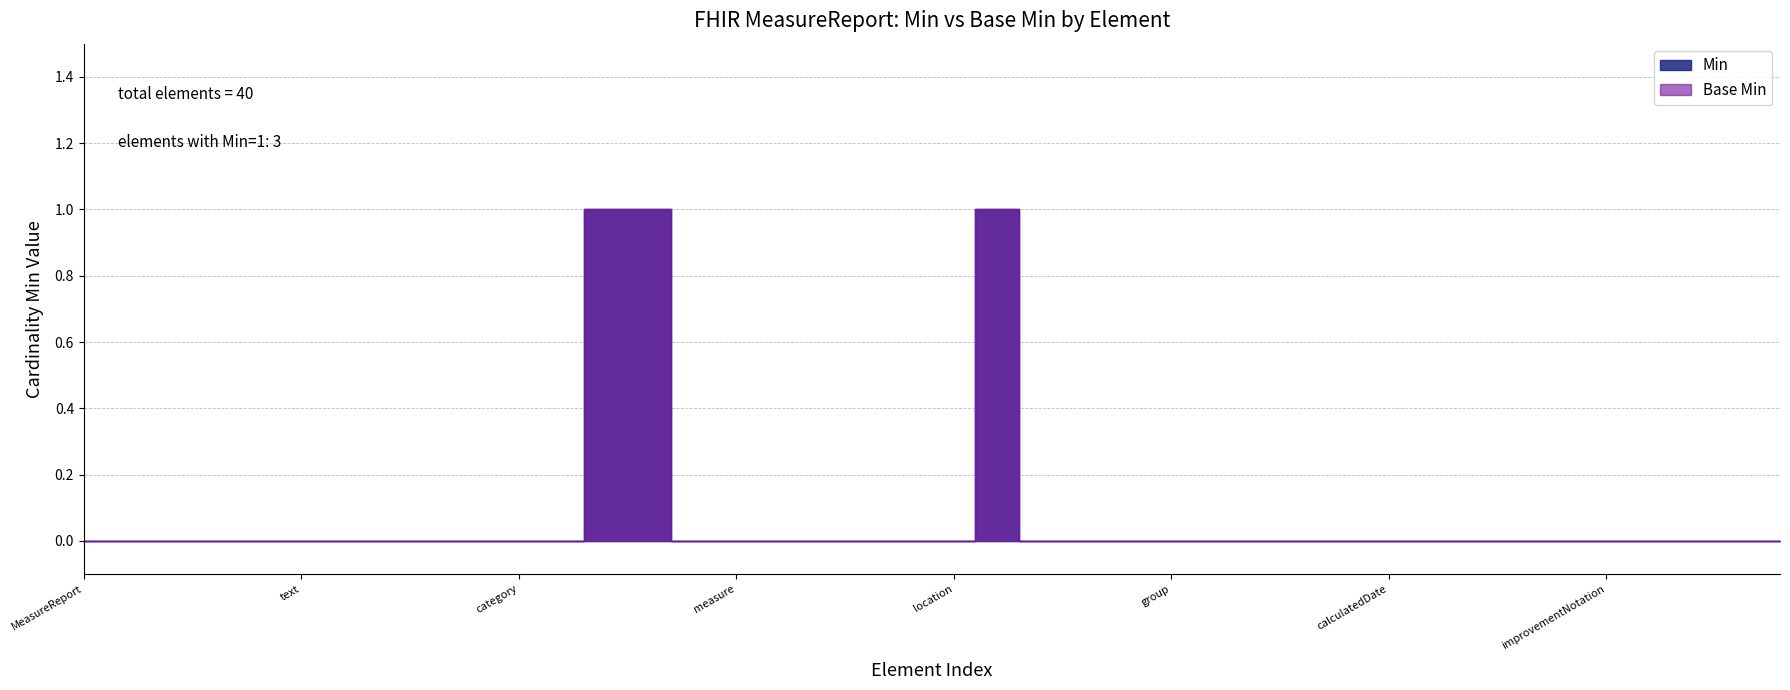

Reading right to left, what are all the values shown in this chart?

Min: MeasureReport.group.population.extension=0	MeasureReport.group.population.id=0	MeasureReport.group.population=0	MeasureReport.group.improvementNotationGuidance=0	MeasureReport.group.improvementNotation=0	MeasureReport.group.scoring=0	MeasureReport.group.subject=0	MeasureReport.group.description=0	MeasureReport.group.code=0	MeasureReport.group.calculatedDate=0	MeasureReport.group.linkId=0	MeasureReport.group.modifierExtension=0	MeasureReport.group.extension=0	MeasureReport.group.id=0	MeasureReport.group=0	MeasureReport.improvementNotation=0	MeasureReport.scoring=0	MeasureReport.inputParameters=0	MeasureReport.period=1	MeasureReport.location=0	MeasureReport.reportingVendor=0	MeasureReport.reporter=0	MeasureReport.date=0	MeasureReport.subject=0	MeasureReport.measure=0	MeasureReport.dataUpdateType=0	MeasureReport.type=1	MeasureReport.status=1	MeasureReport.messages=0	MeasureReport.category=0	MeasureReport.identifier=0	MeasureReport.modifierExtension=0	MeasureReport.extension=0	MeasureReport.contained=0	MeasureReport.text=0	MeasureReport.language=0	MeasureReport.implicitRules=0	MeasureReport.meta=0	MeasureReport.id=0	MeasureReport=0
Base Min: MeasureReport.group.population.extension=0	MeasureReport.group.population.id=0	MeasureReport.group.population=0	MeasureReport.group.improvementNotationGuidance=0	MeasureReport.group.improvementNotation=0	MeasureReport.group.scoring=0	MeasureReport.group.subject=0	MeasureReport.group.description=0	MeasureReport.group.code=0	MeasureReport.group.calculatedDate=0	MeasureReport.group.linkId=0	MeasureReport.group.modifierExtension=0	MeasureReport.group.extension=0	MeasureReport.group.id=0	MeasureReport.group=0	MeasureReport.improvementNotation=0	MeasureReport.scoring=0	MeasureReport.inputParameters=0	MeasureReport.period=1	MeasureReport.location=0	MeasureReport.reportingVendor=0	MeasureReport.reporter=0	MeasureReport.date=0	MeasureReport.subject=0	MeasureReport.measure=0	MeasureReport.dataUpdateType=0	MeasureReport.type=1	MeasureReport.status=1	MeasureReport.messages=0	MeasureReport.category=0	MeasureReport.identifier=0	MeasureReport.modifierExtension=0	MeasureReport.extension=0	MeasureReport.contained=0	MeasureReport.text=0	MeasureReport.language=0	MeasureReport.implicitRules=0	MeasureReport.meta=0	MeasureReport.id=0	MeasureReport=0